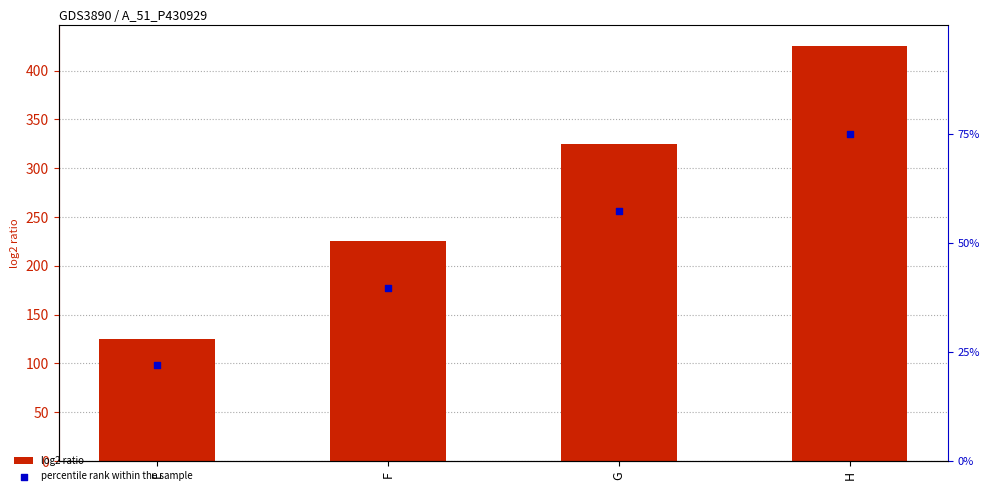

Is the value of percentile rank within the sample at E greater than the value of log2 ratio at F?

No